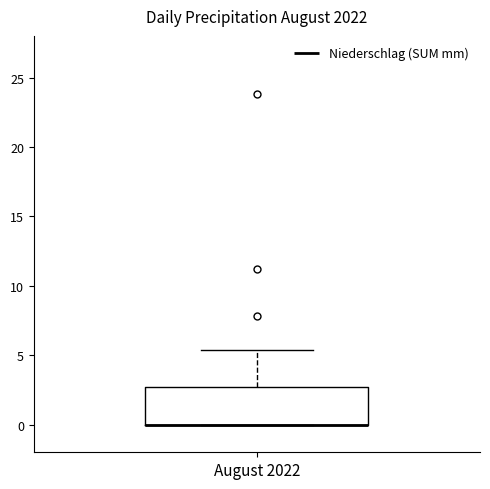

Transcribe this box plot: give where the median line is, the range the box spans, and where the two whiskers end, as read against the y-axis. The values are not printed on the chart, so give them approximately, as read against the axis.

median 0.0 (drawn on the box's lower edge), box 0.0 to 2.5, whiskers 0.0 to 5.5